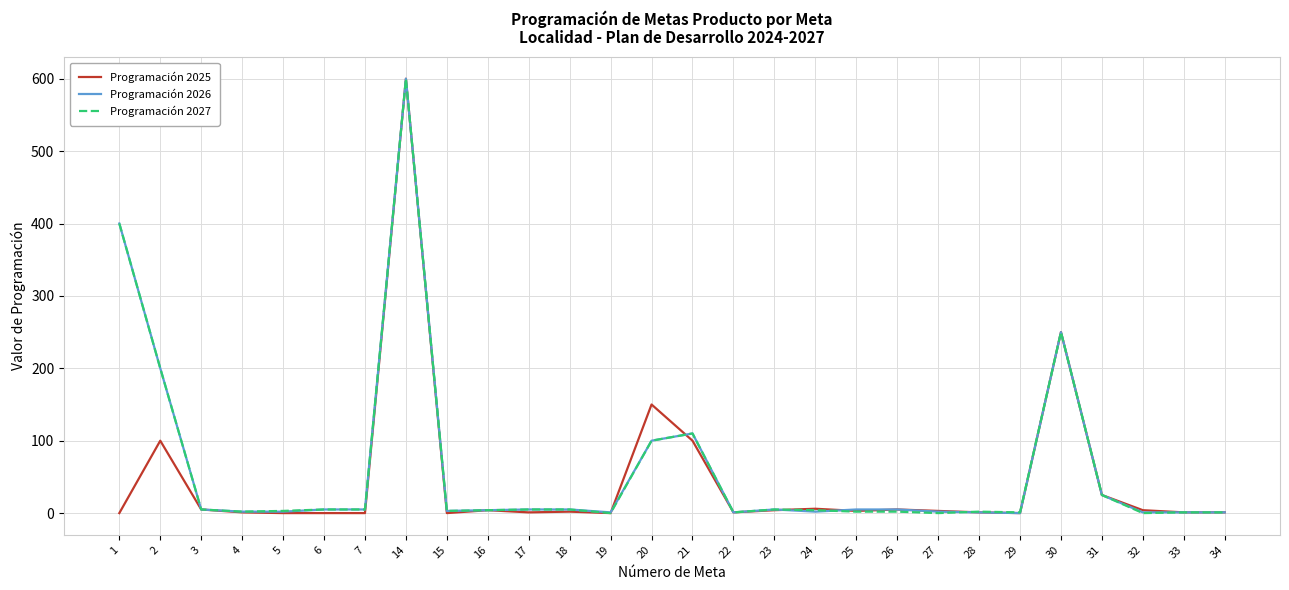

Between 27 and 30, which series saw the biggest shift?

Programación 2027